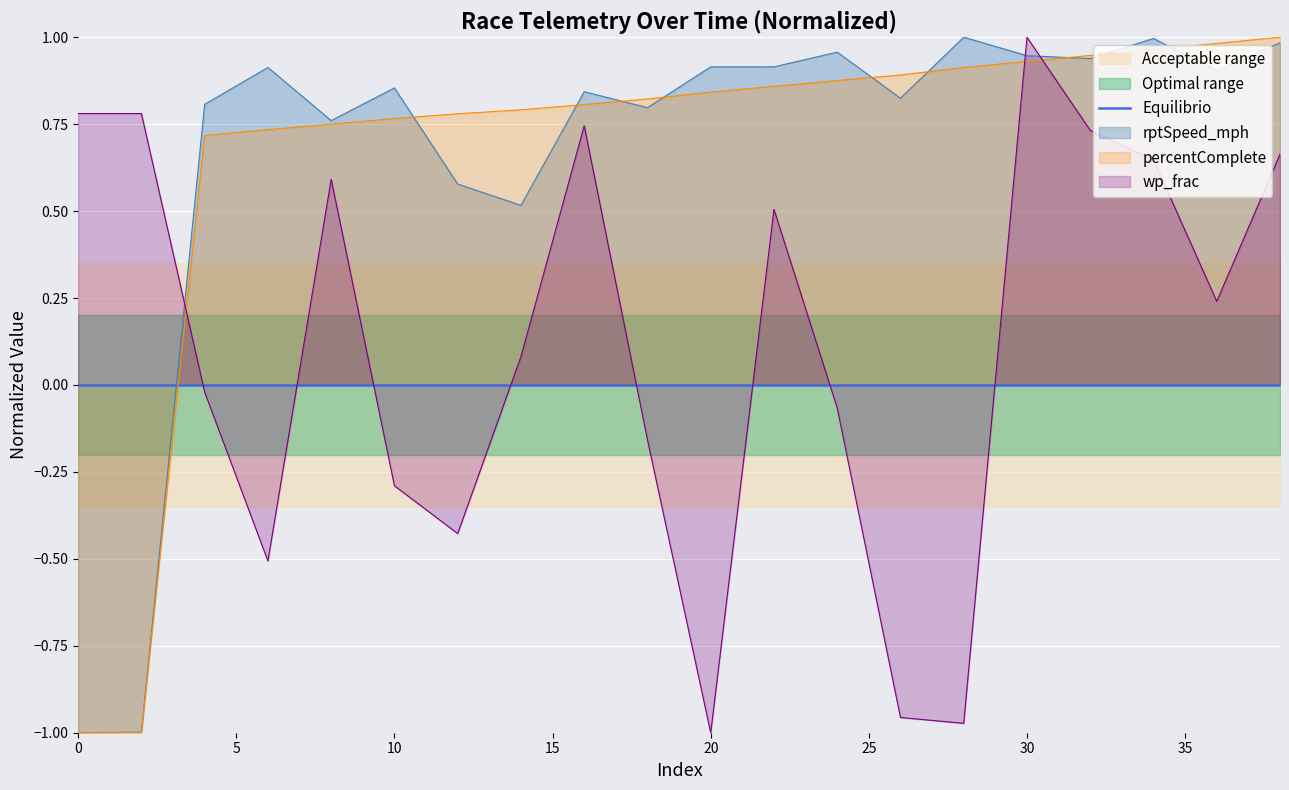

In rptSpeed_mph, how many points are higher than both neighbors (excluding endpoints)?

7